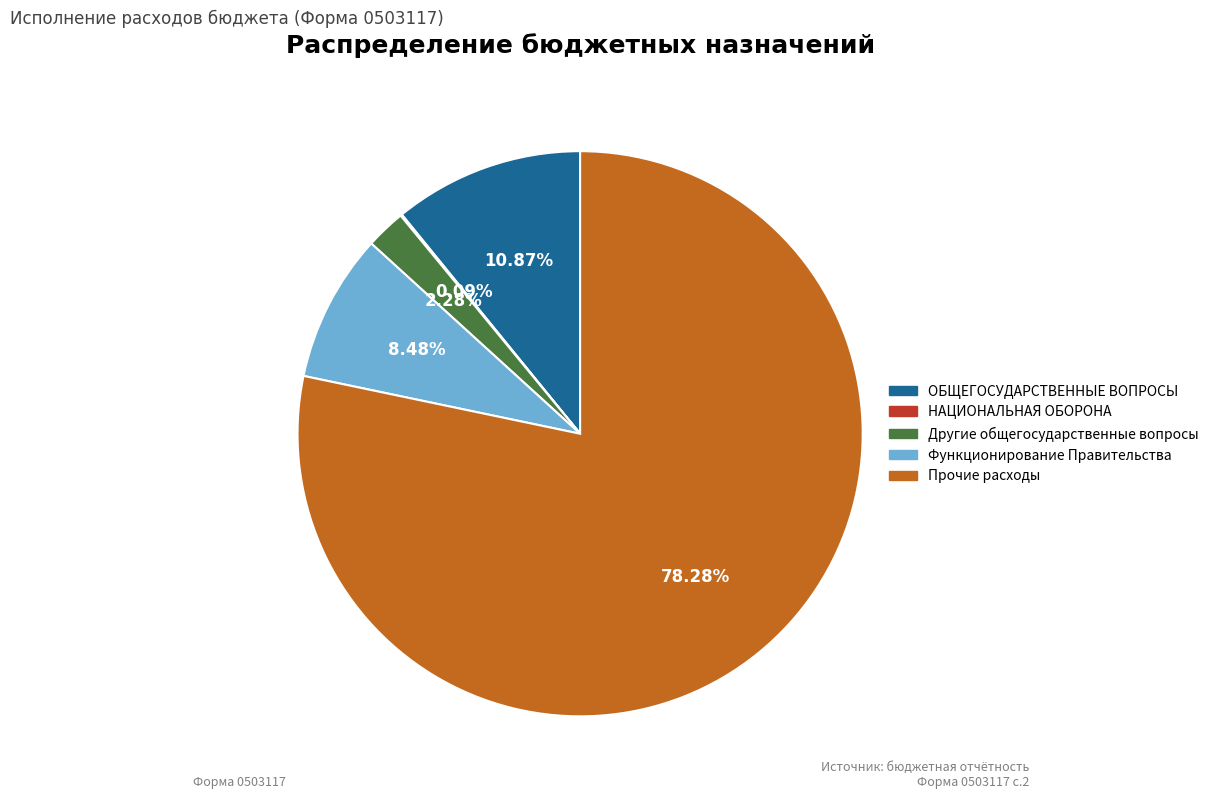

Is the sum of Другие общегосударственные вопросы and ОБЩЕГОСУДАРСТВЕННЫЕ ВОПРОСЫ greater than half?

No